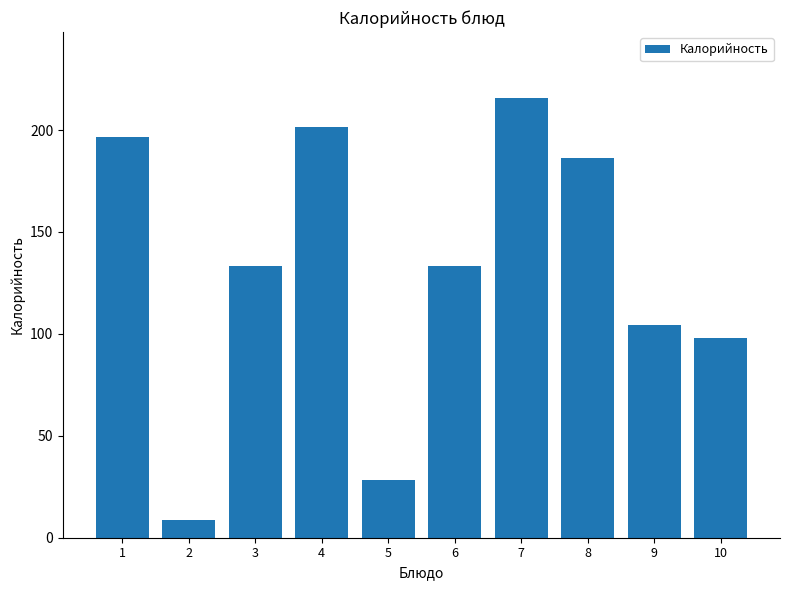

The chart shows a value of 108.6 at 7. True or false?

False